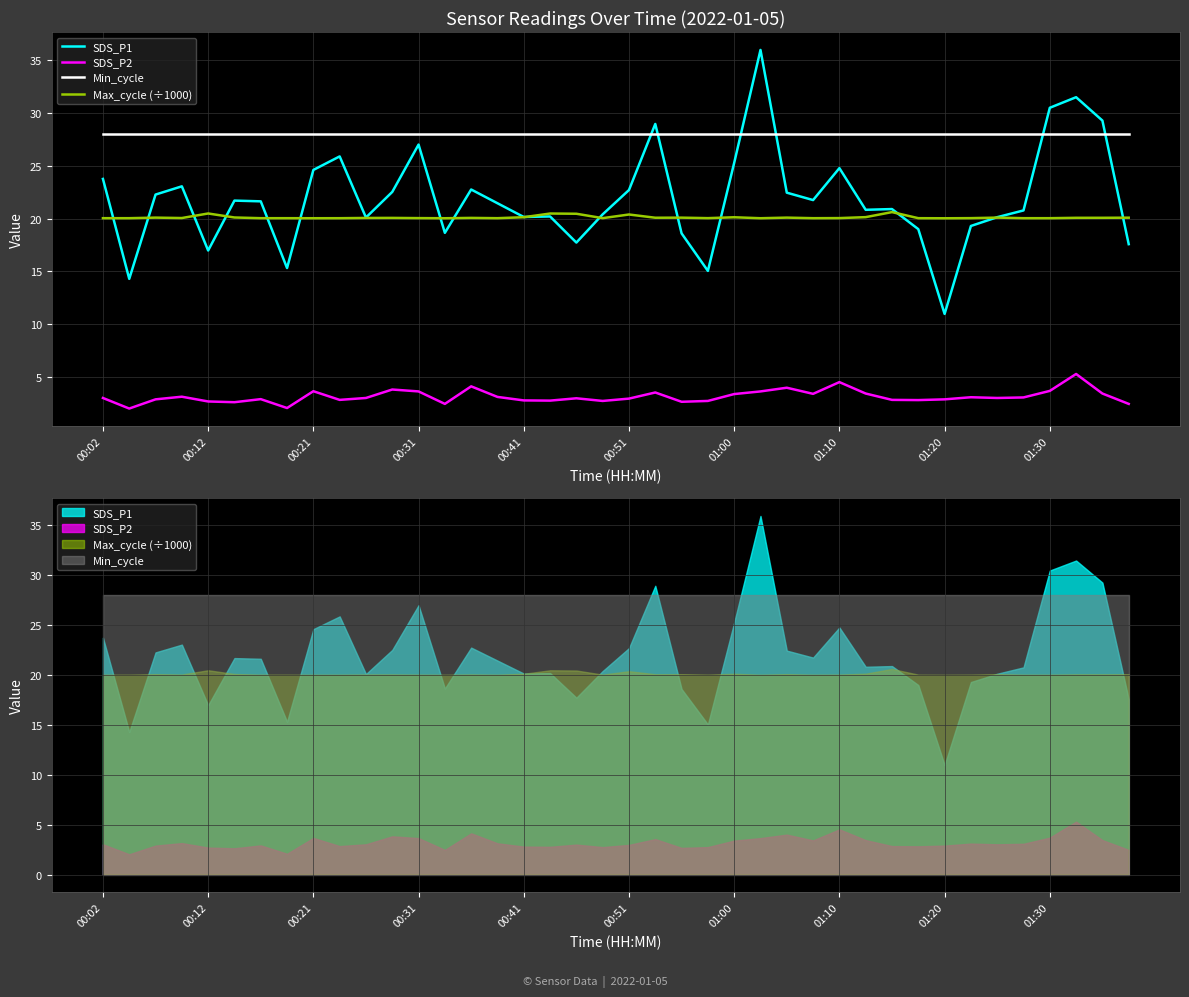

At how many categories does at least one series exceed 5?

40